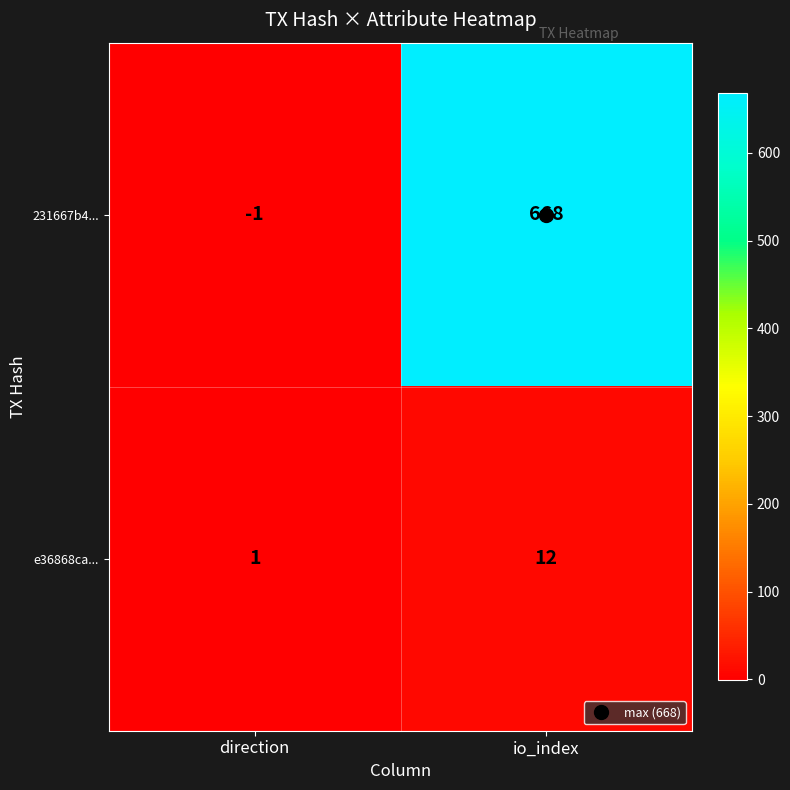

At which category does the chart reach its minimum across all series?

direction